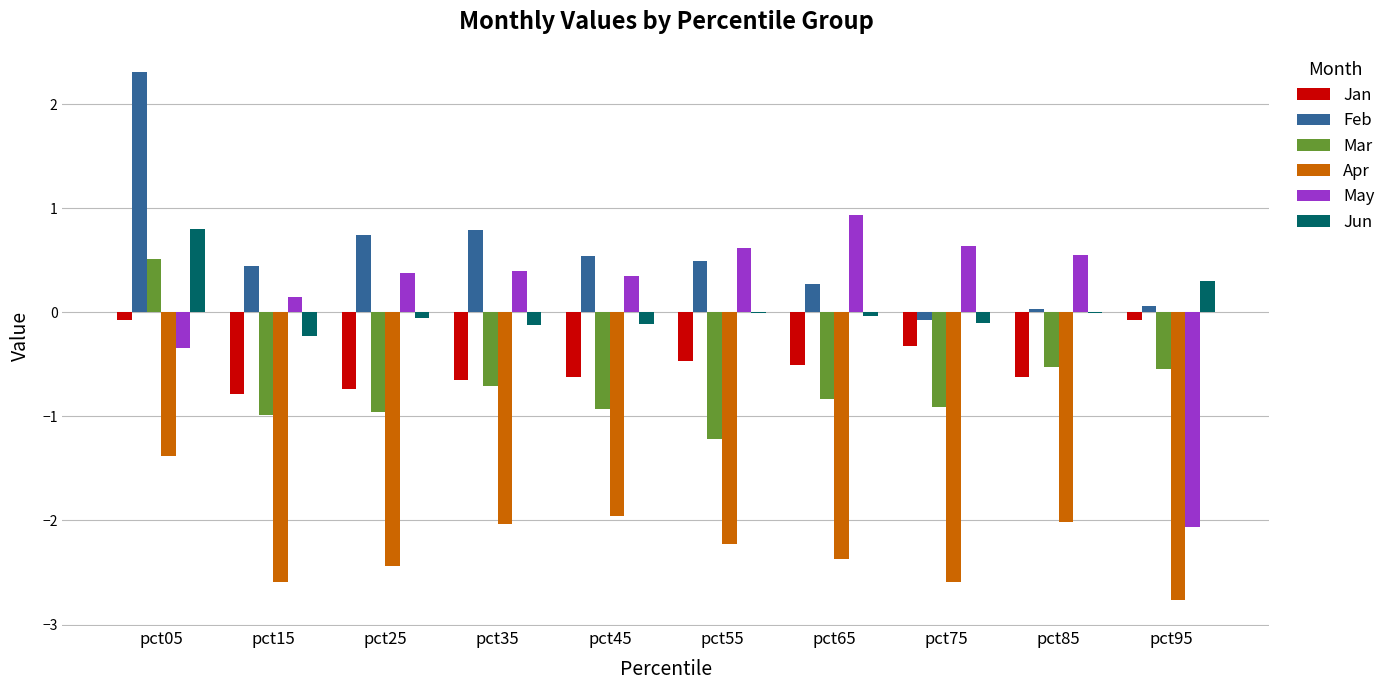

What is the approximate value of Jan at pct15?

-0.8